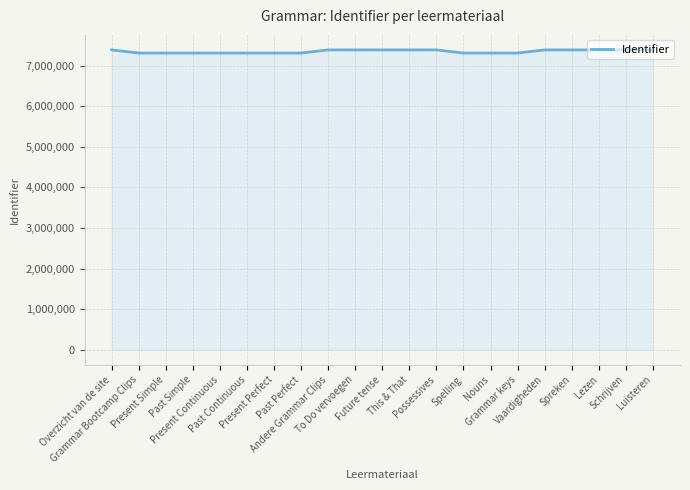

The chart shows a value of 7385244 at To Do vervoegen. True or false?

True